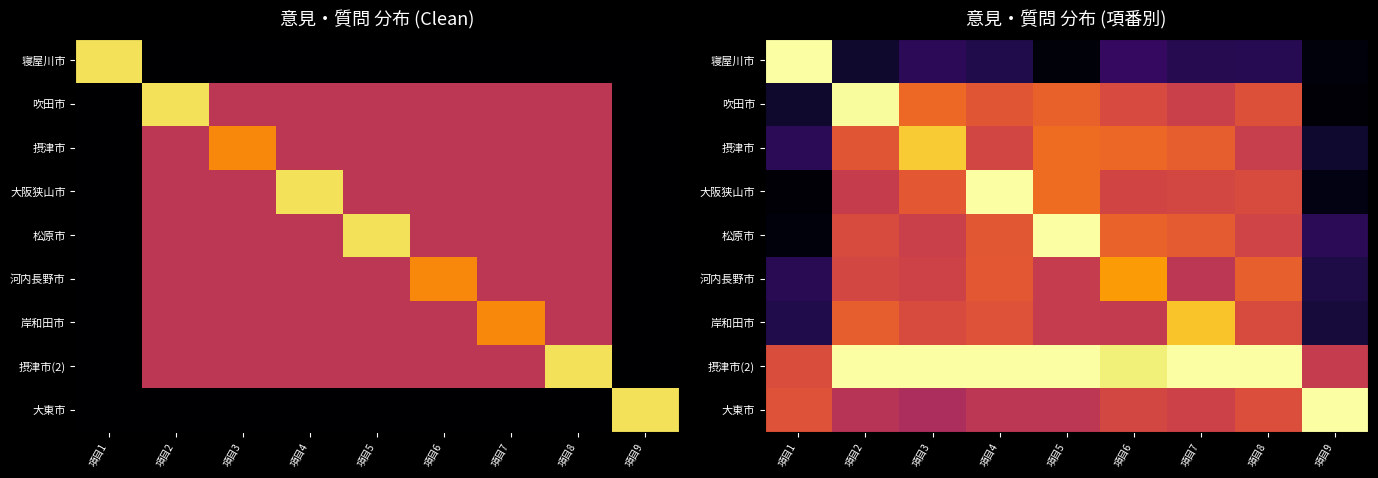

Between 項目5 and 項目2, which is larger?

項目2